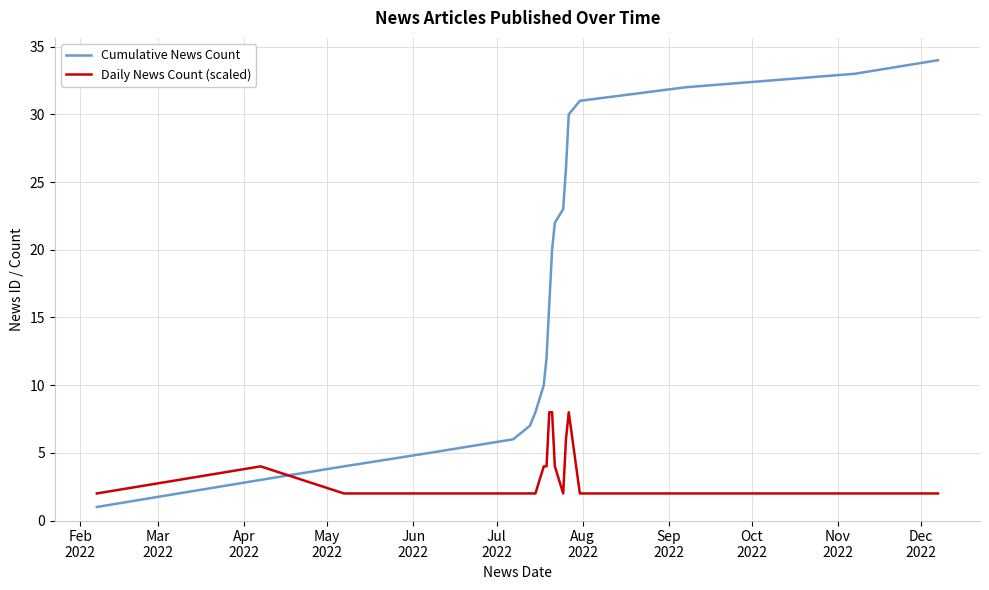

Which series has the largest total across all categories?

Cumulative News Count